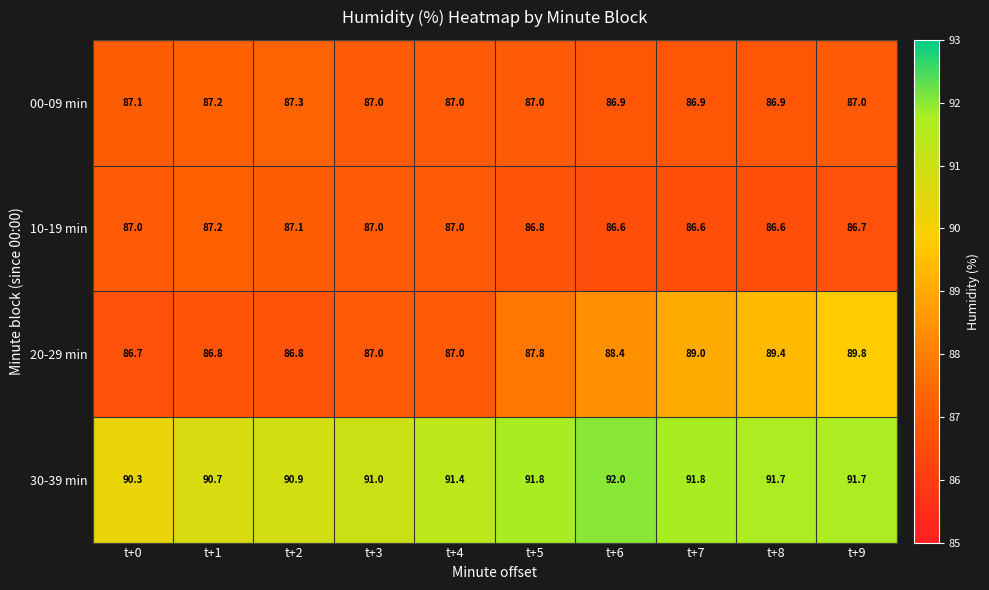

Read the 30-39 min value at t+0.

90.3